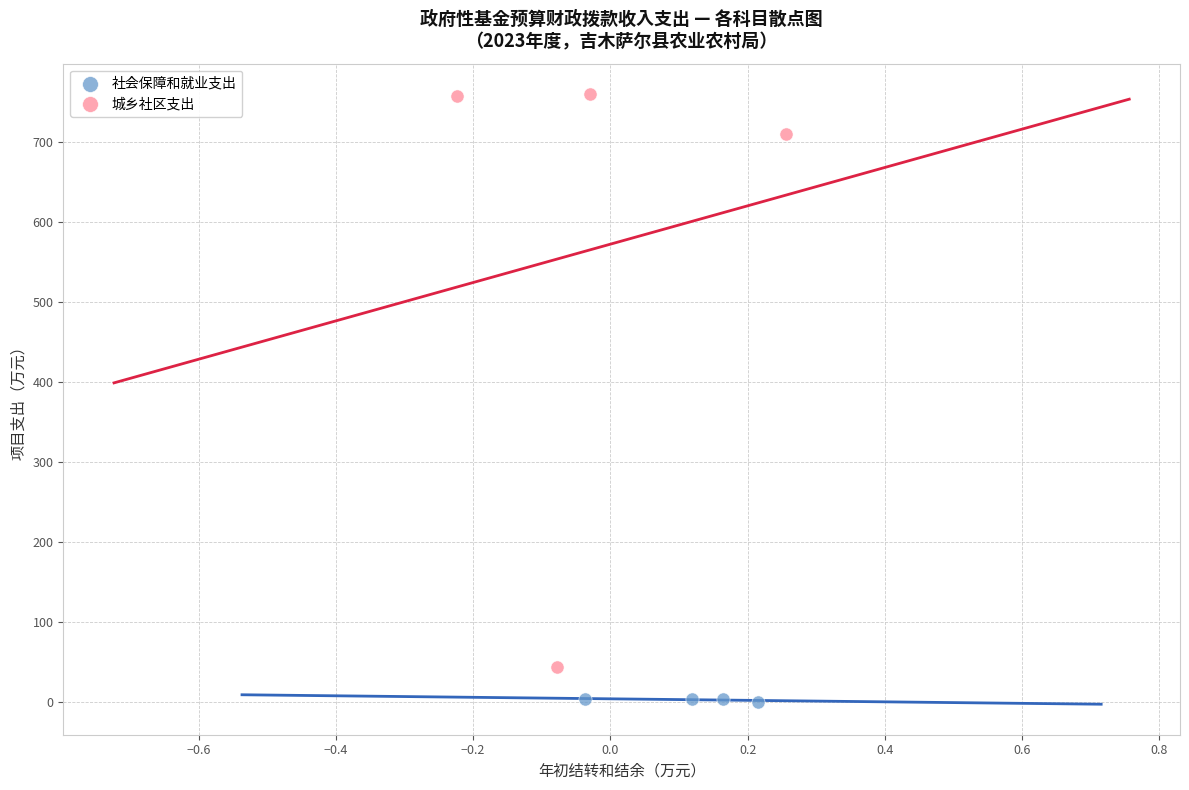

Which series has the widest spread of Y values?

城乡社区支出